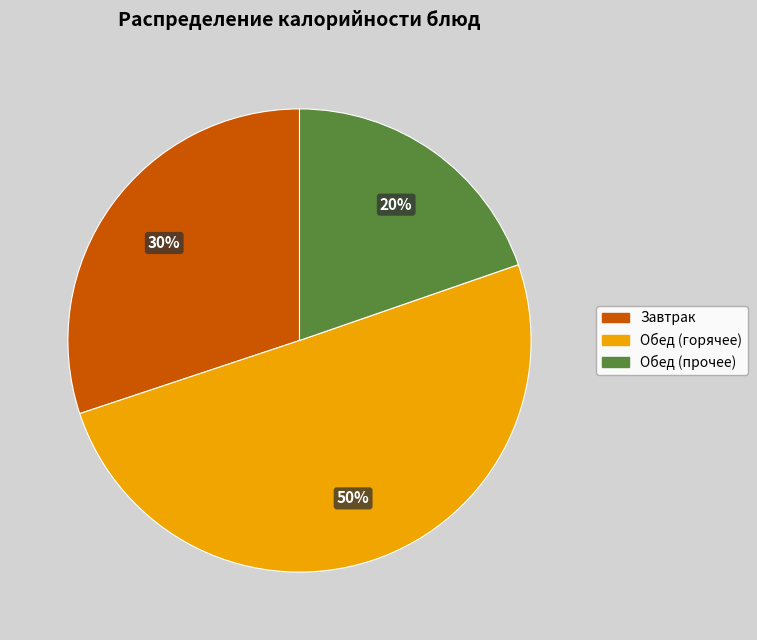

To the nearest percent, what is the average slice percentage?

33%